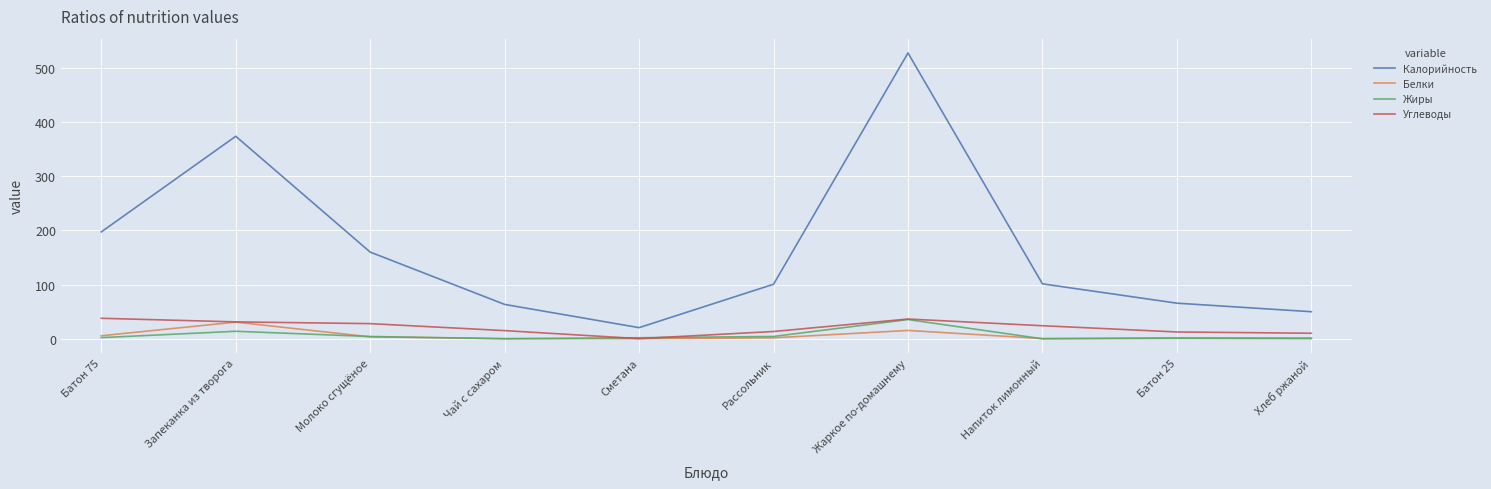

In Белки, how many points are higher than both neighbors (excluding endpoints)?

3